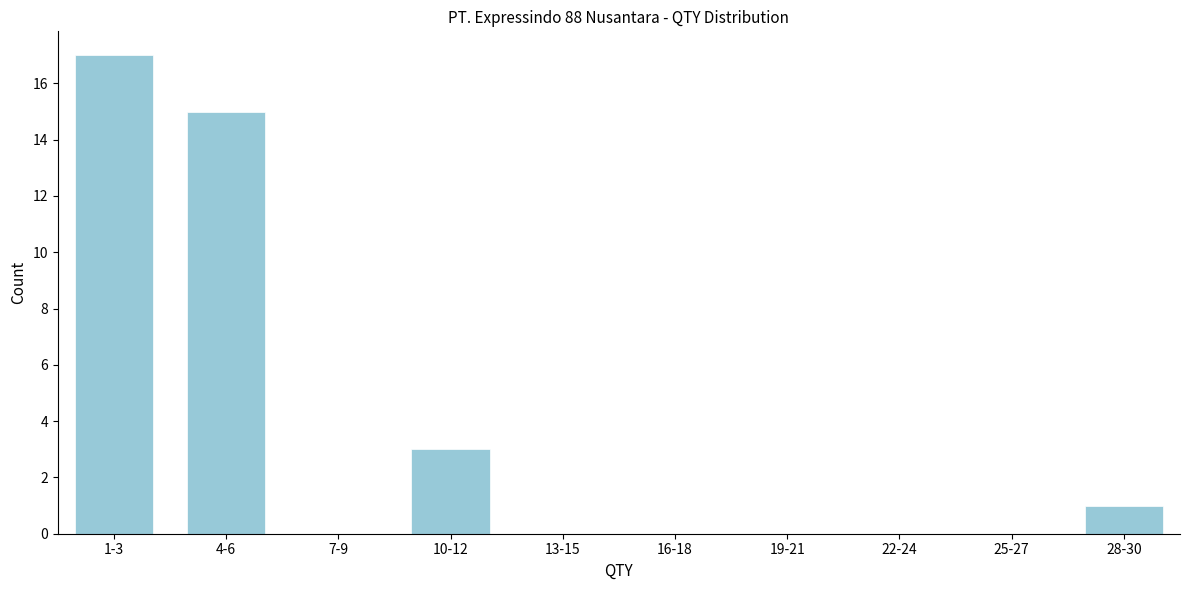

Reading left to right, extract all data points from this chart.

1-3=17	4-6=15	7-9=0	10-12=3	13-15=0	16-18=0	19-21=0	22-24=0	25-27=0	28-30=1